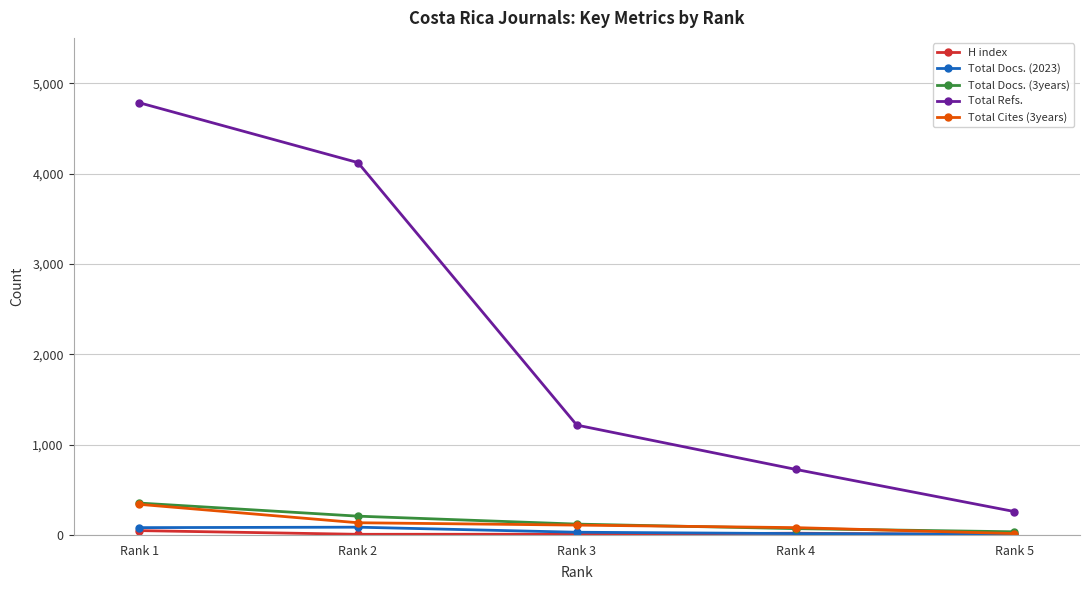

What is the sum of all Total Refs. values?

11108